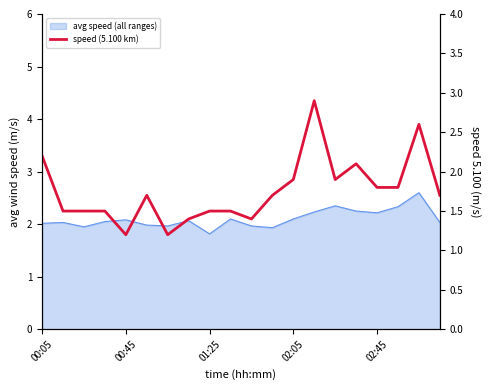

True or false: the data shows 1.0 at 13.

False